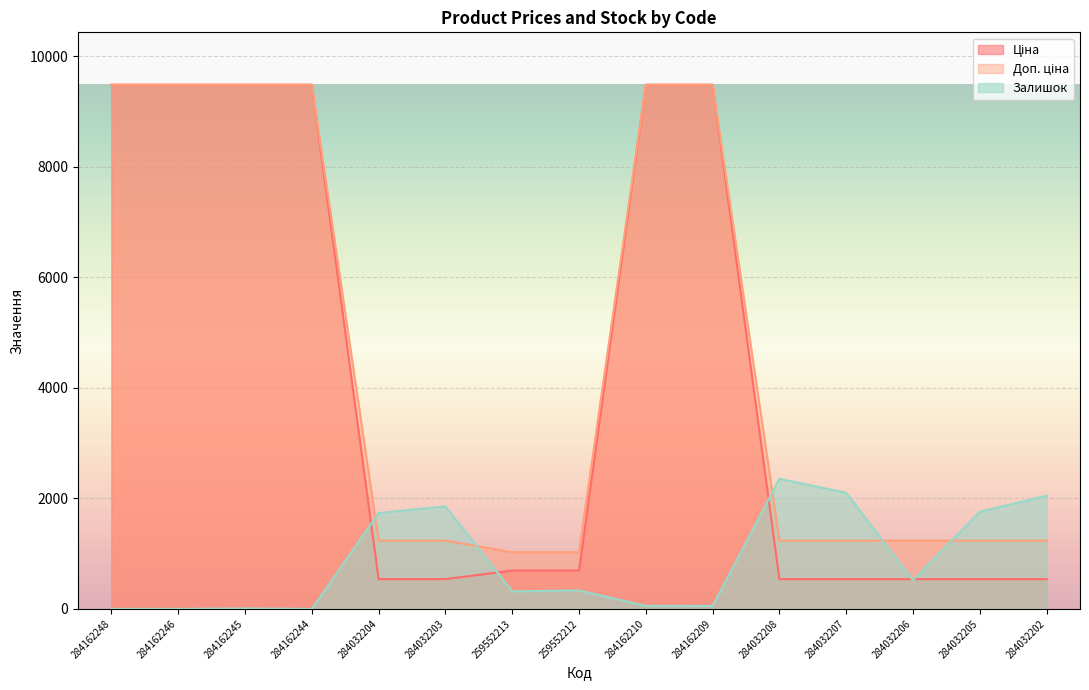

Which category has the lowest value in the Доп. ціна series?

259552213